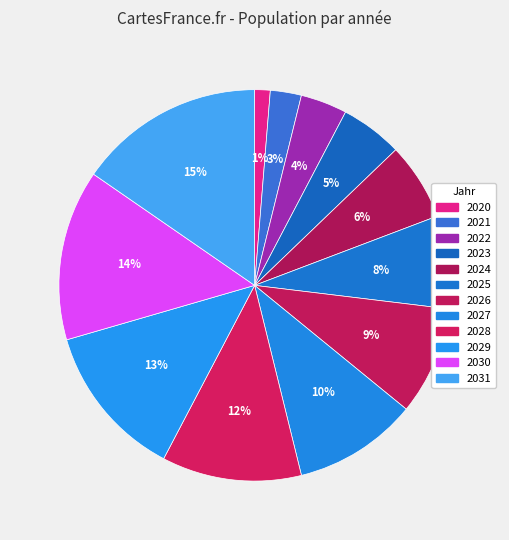

Does 2022 represent more than half of the total?

No